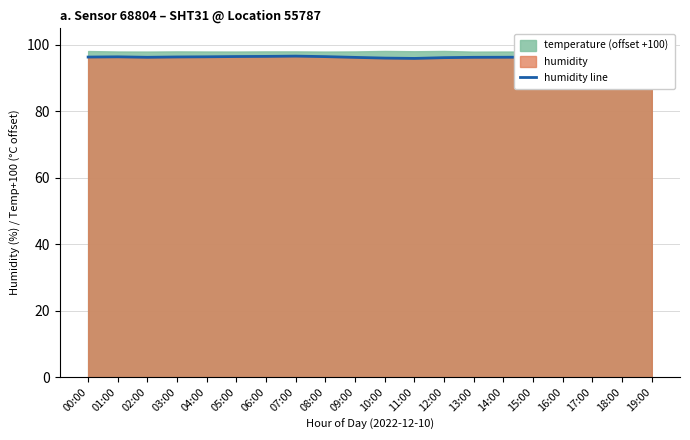

What is the average value?

96.4